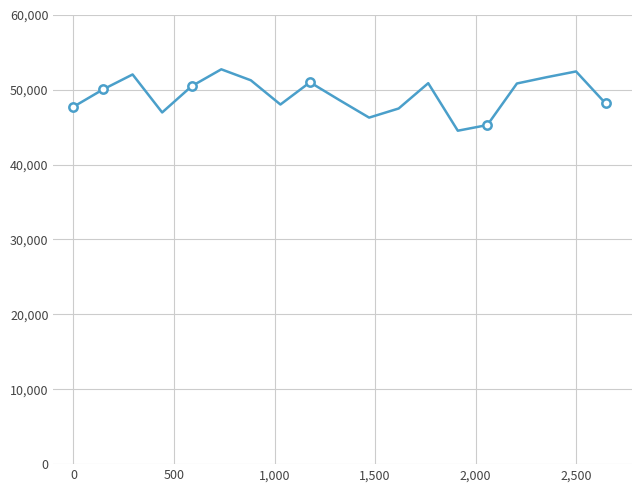

How many interior local valleys (lower than both neighbors) does the data have?

4